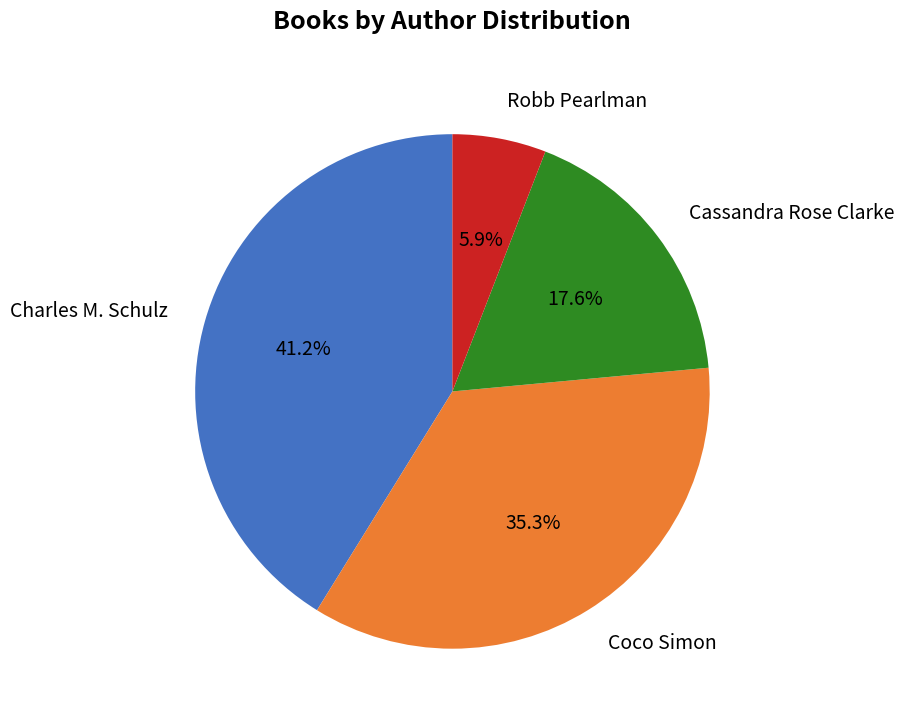

How much of the chart is everything except Charles M. Schulz?

58.8%